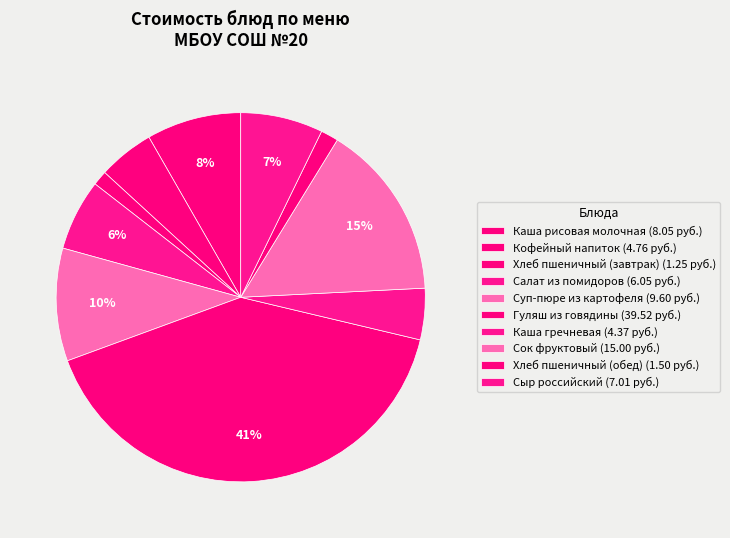

How many segments does this pie chart have?

10